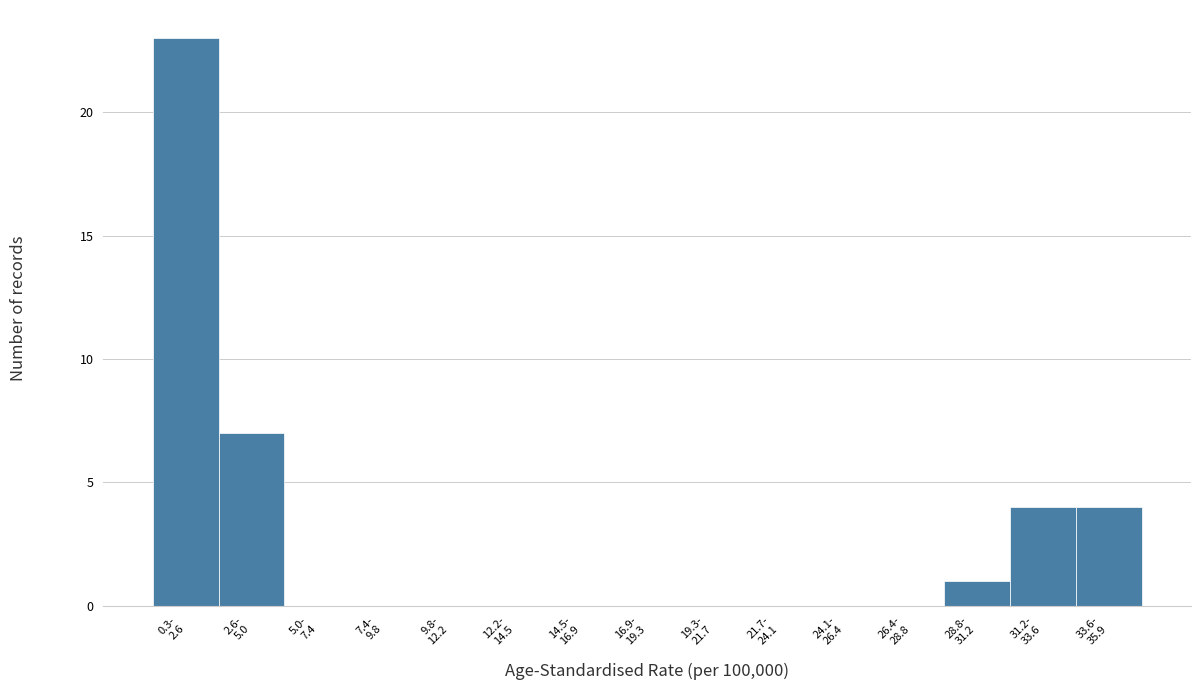

What is the sum of all values?

39